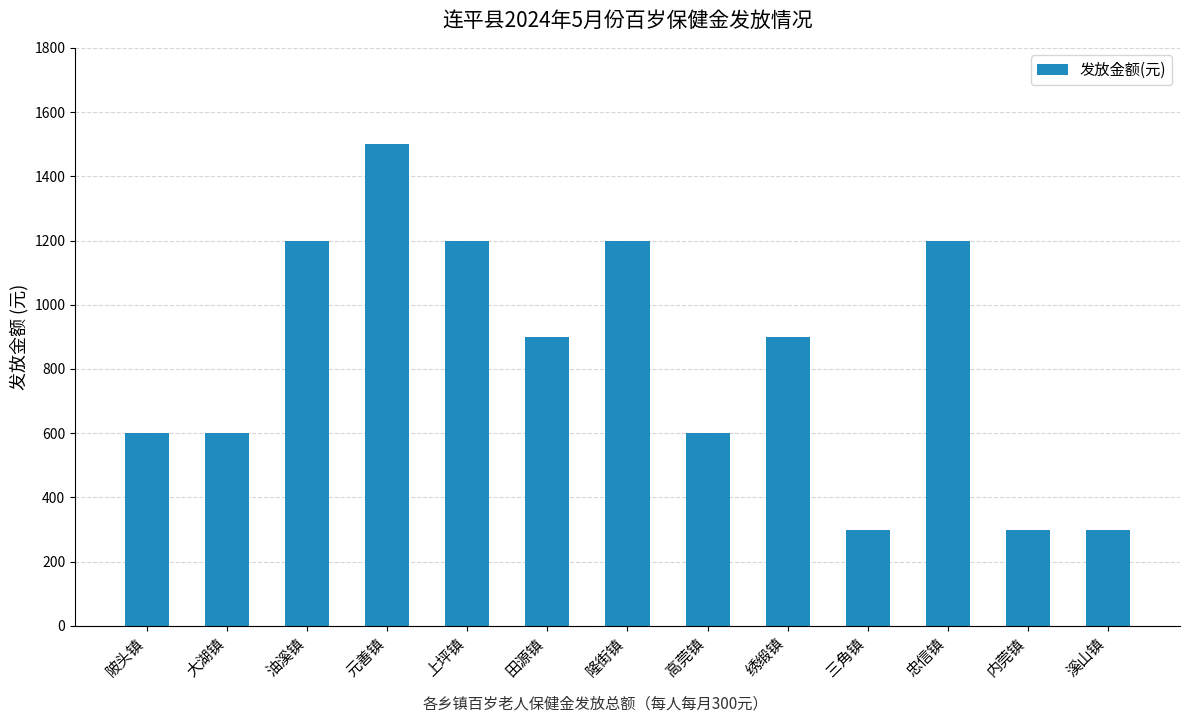

Is it true that the value at 大湖镇 is 311?

False